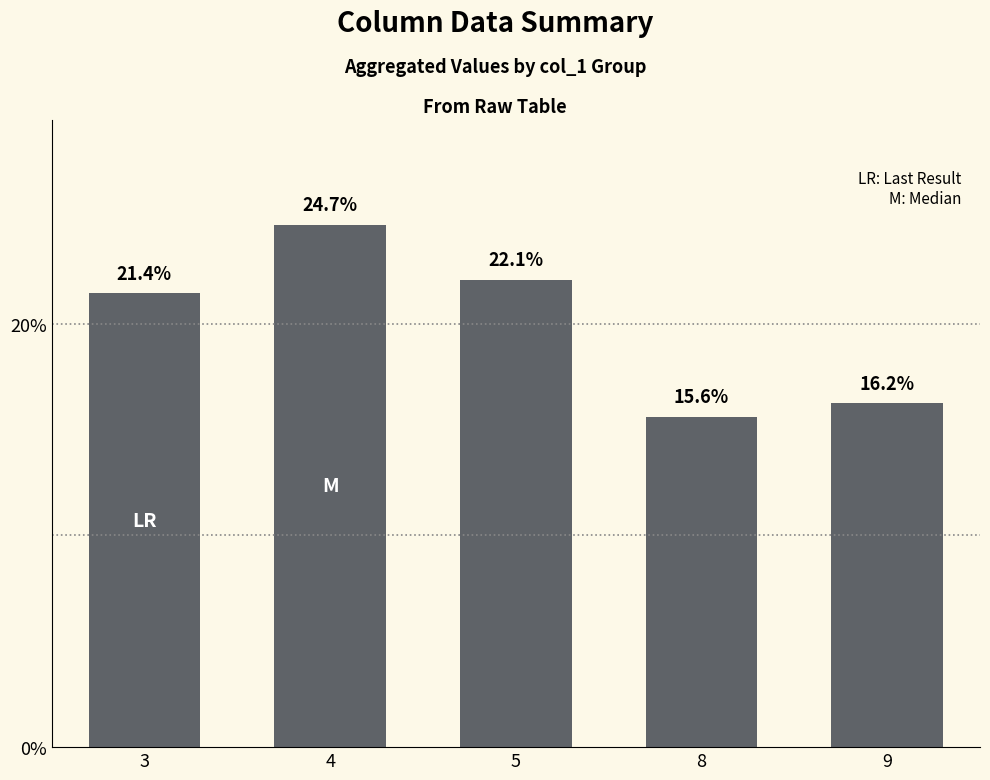

What is the sum of the values at 5 and 8?

37.7